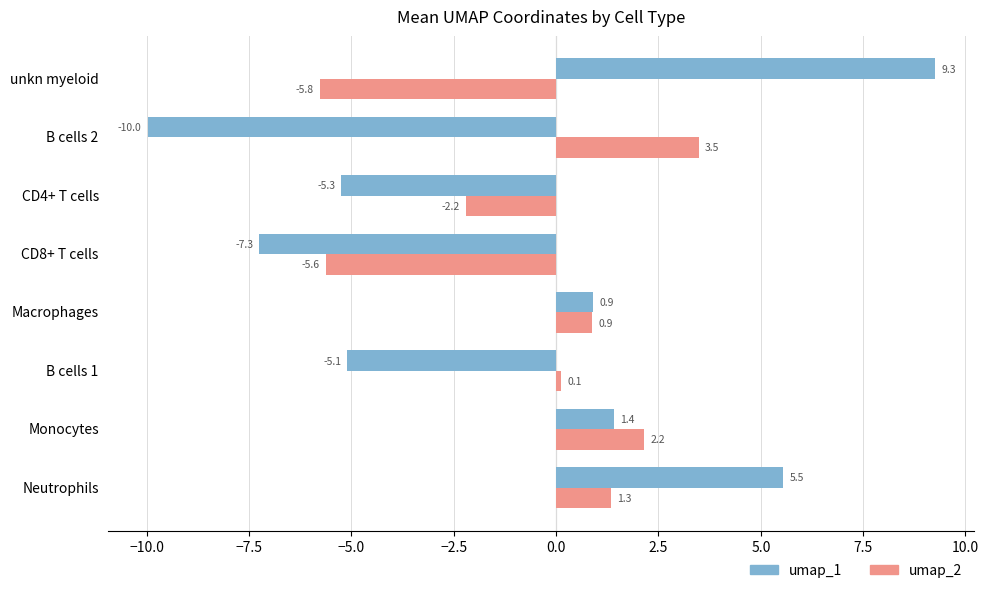

Rank the categories by umap_1 value from highest to lowest.

unkn myeloid, Neutrophils, Monocytes, Macrophages, B cells 1, CD4+ T cells, CD8+ T cells, B cells 2